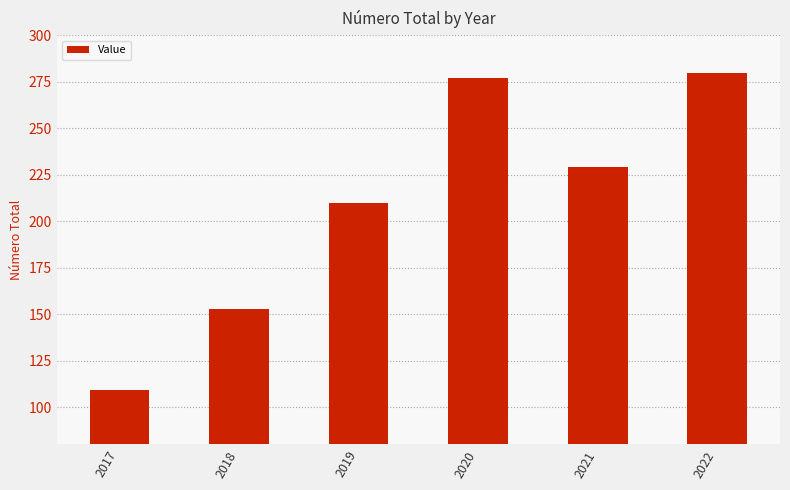

What is the difference between the maximum and minimum values?

171